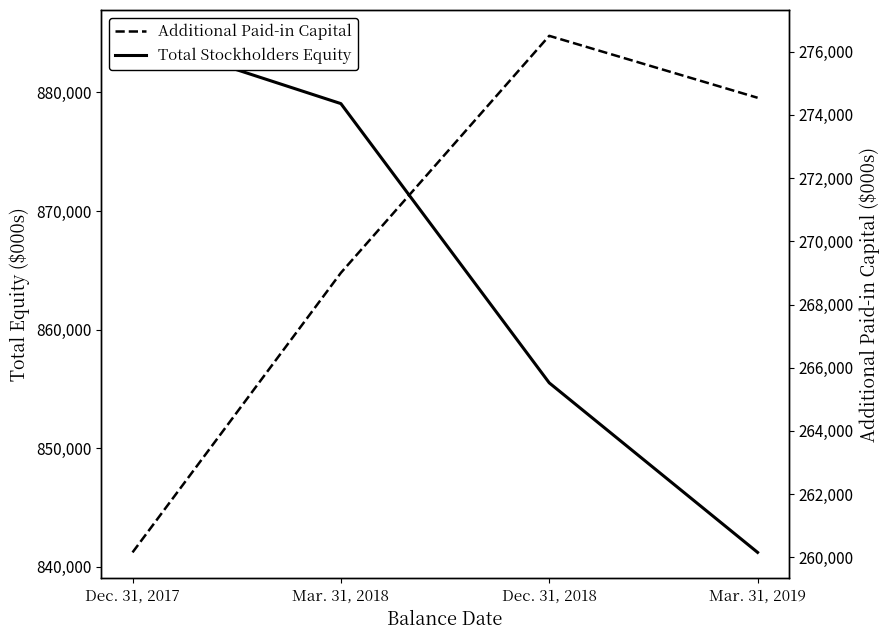

Between Dec. 31, 2018 and Mar. 31, 2019, which series saw the biggest shift?

Total Stockholders Equity